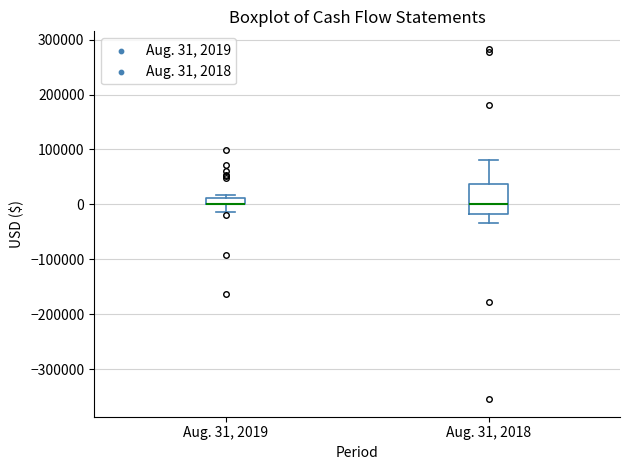

Which box is the tallest, from its lower edge to its upper edge?

Aug. 31, 2018